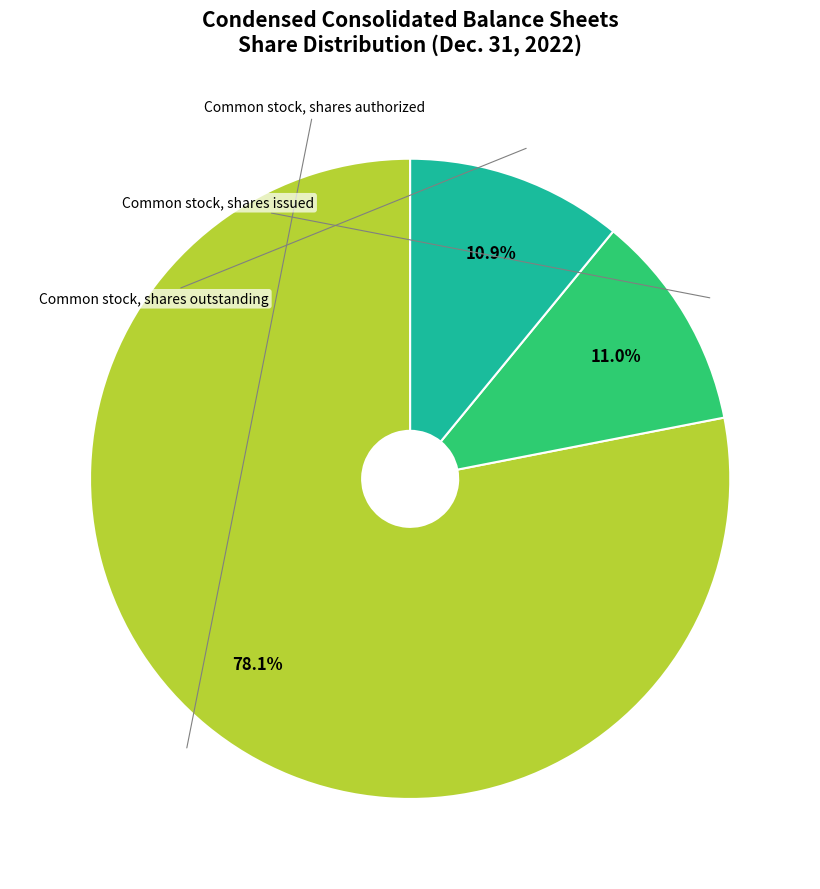

Is there a majority slice in this chart?

Yes